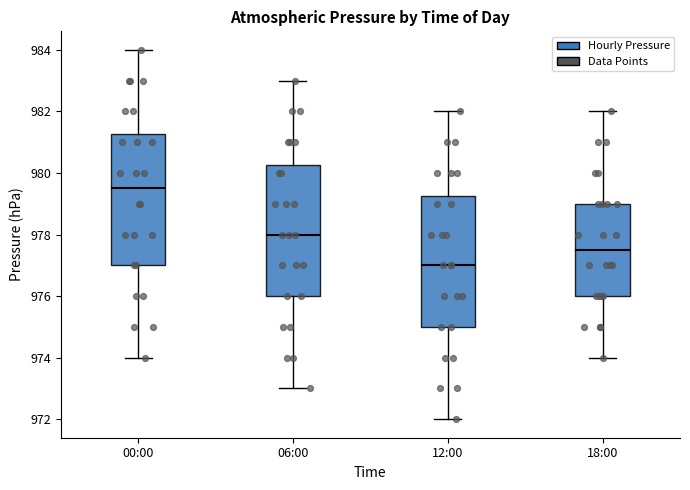

Reading left to right, read every box against the y-axis: the position of its median line, the range the box covers, and the ends of its whiskers. The values are not printed on the chart, so give them approximately, as read against the axis.

00:00: median 979.6, box 977.0 to 981.2, whiskers 974.0 to 984.0
06:00: median 978.0, box 976.0 to 980.2, whiskers 973.0 to 983.0
12:00: median 977.0, box 975.0 to 979.2, whiskers 972.0 to 982.0
18:00: median 977.6, box 976.0 to 979.0, whiskers 974.0 to 982.0